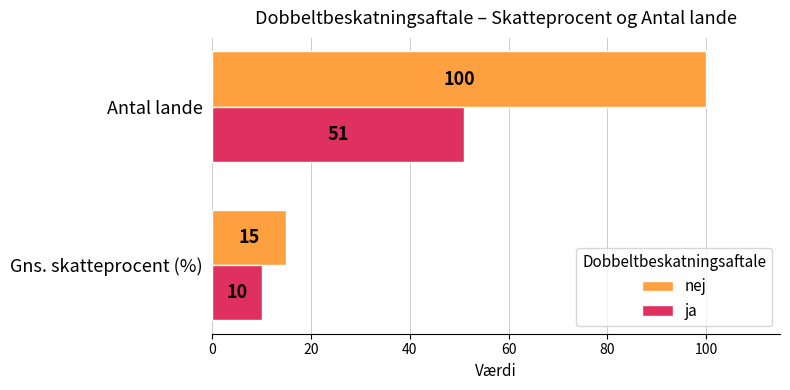

Between Gns. skatteprocent (%) and Antal lande, which series saw the biggest shift?

nej